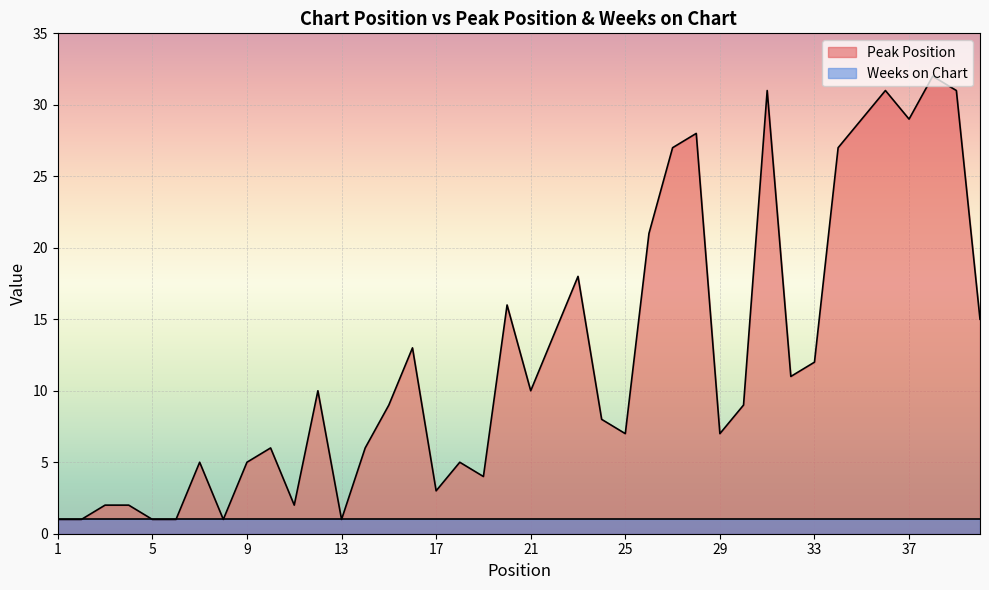

What is the value of the 3rd point from the left?

2